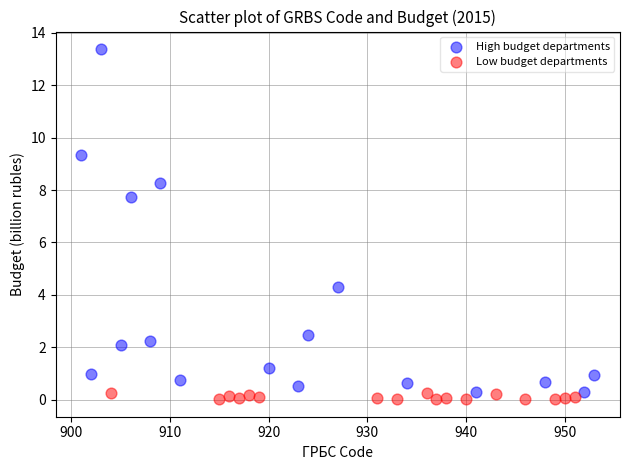

Which series has the widest spread of Y values?

High budget departments